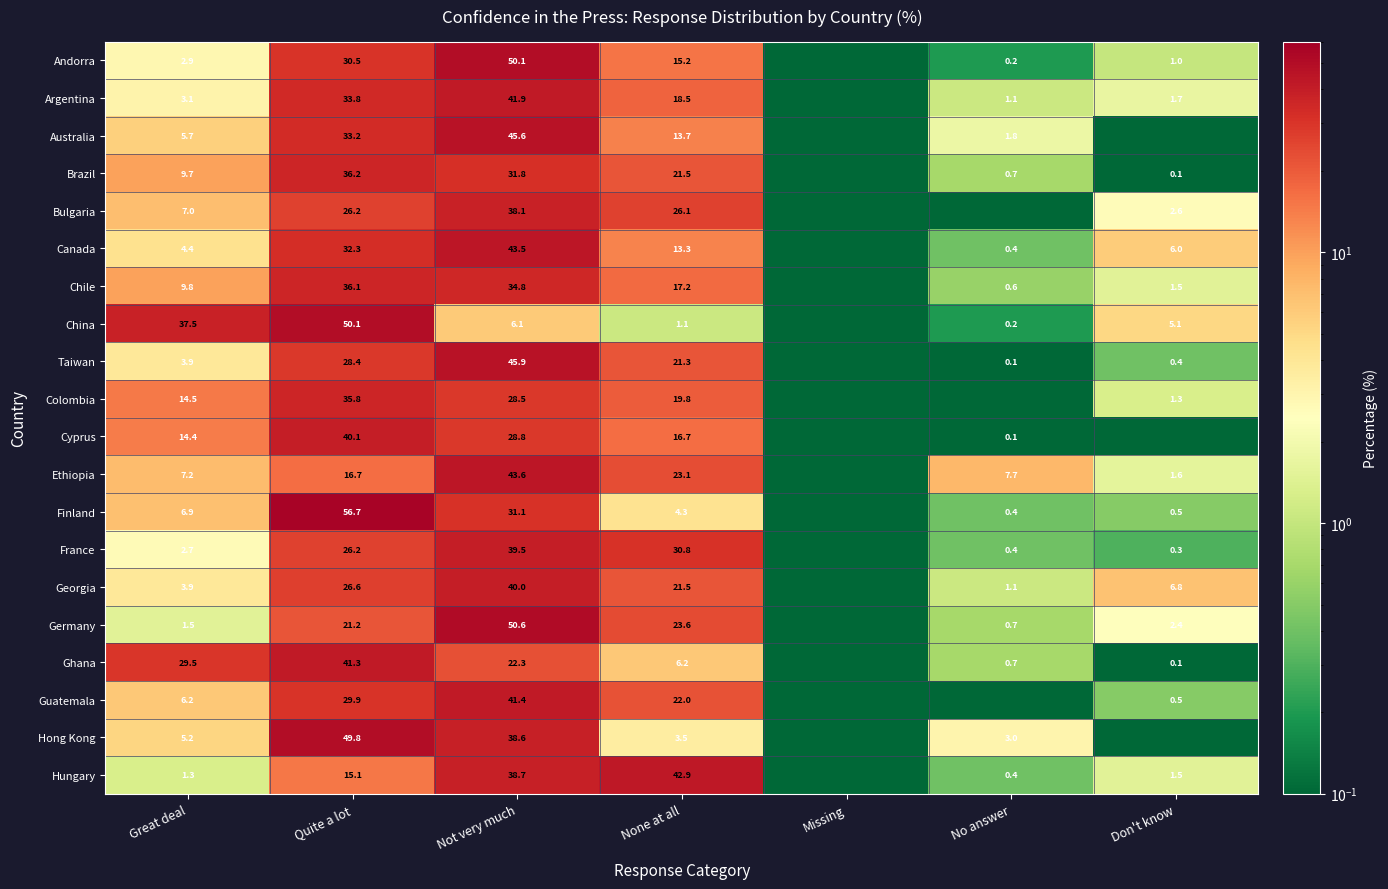

What is the total value across all series at Great deal?

177.3